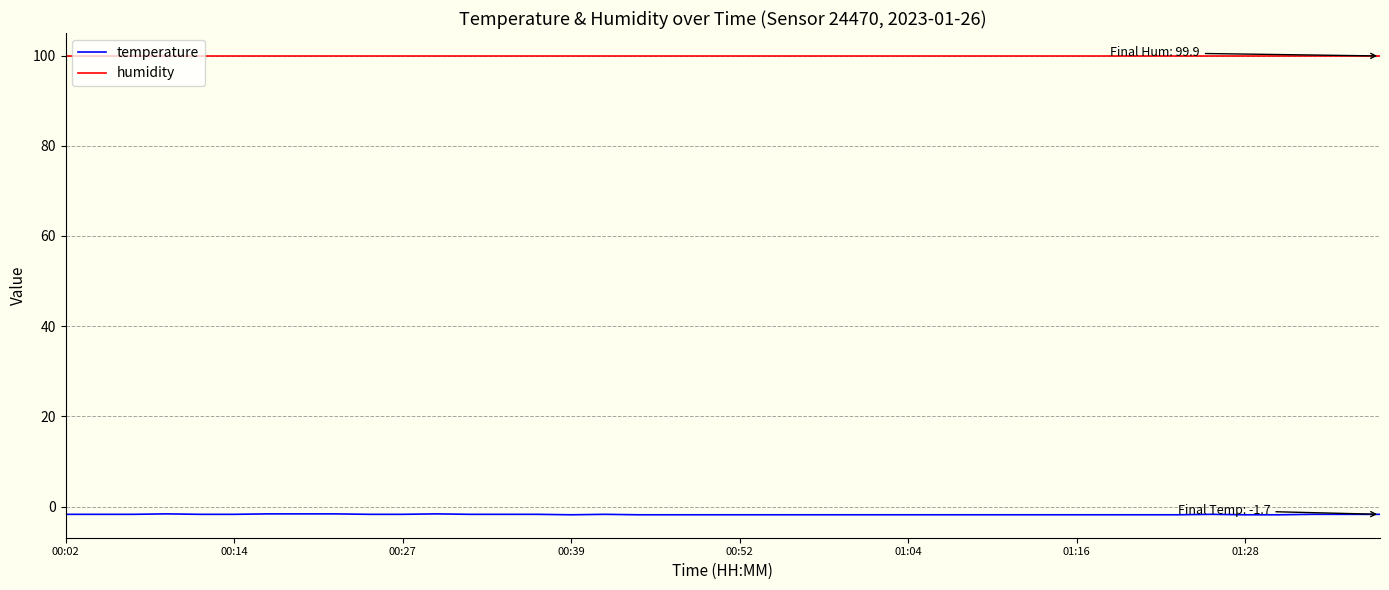

What is the maximum value shown in the chart?

99.9